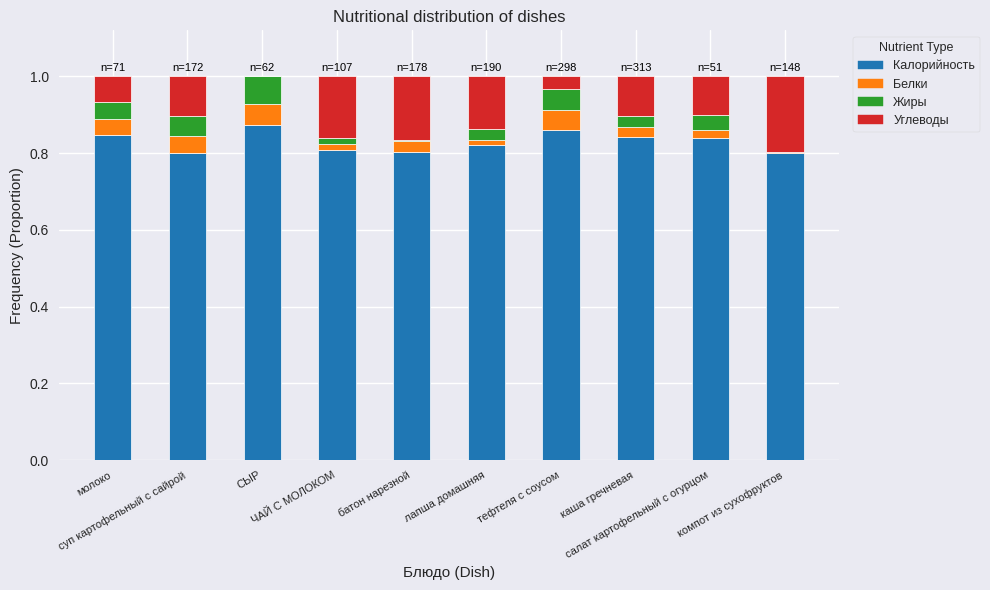

How many Калорийность values are between 0 and 1?

10